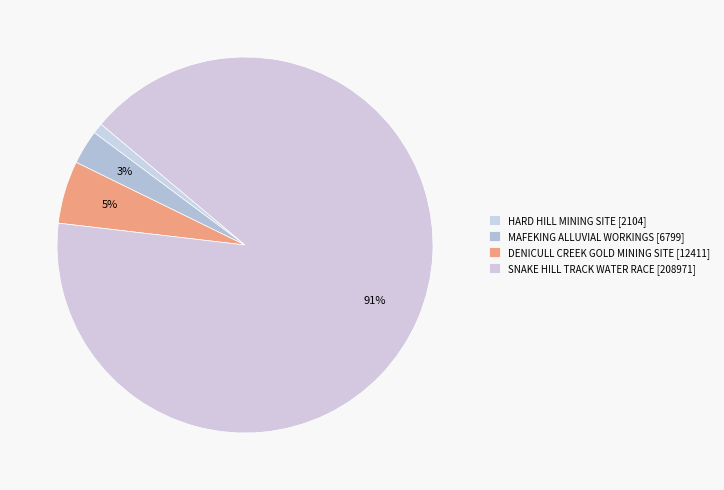

What is the smallest slice in the pie chart?

HARD HILL MINING SITE